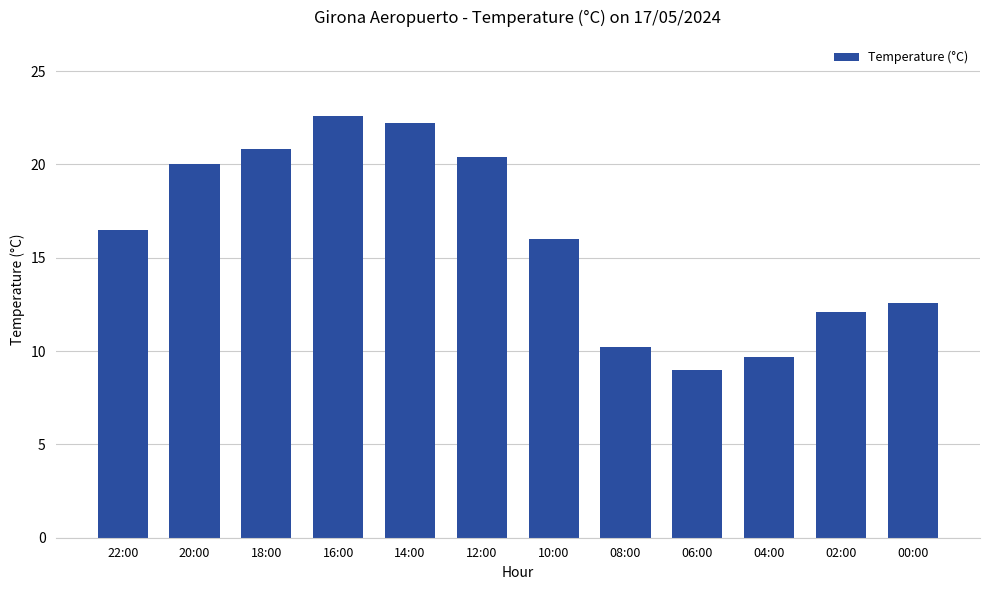

List the labels in order of value, largest first.

16:00, 14:00, 18:00, 12:00, 20:00, 22:00, 10:00, 00:00, 02:00, 08:00, 04:00, 06:00